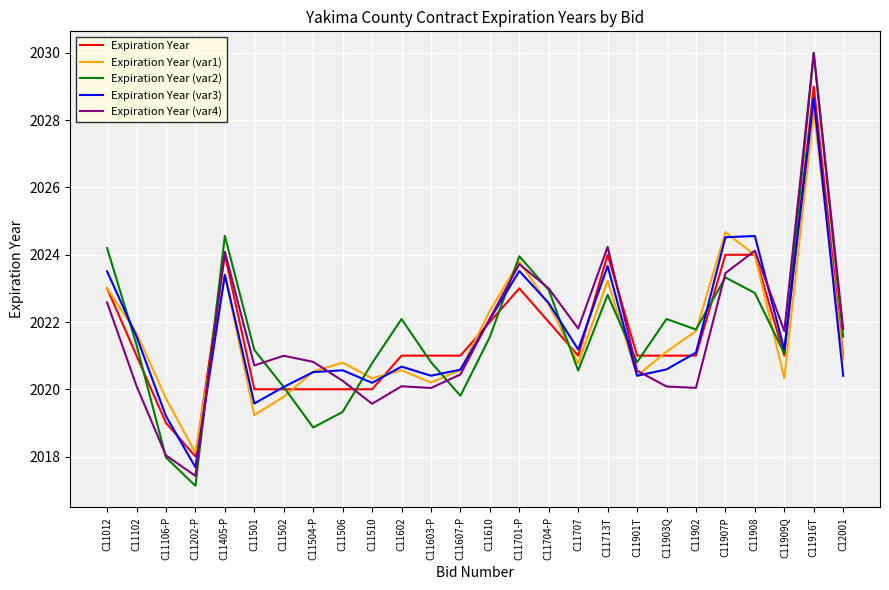

What is the total value across all series at C11902?

10105.6